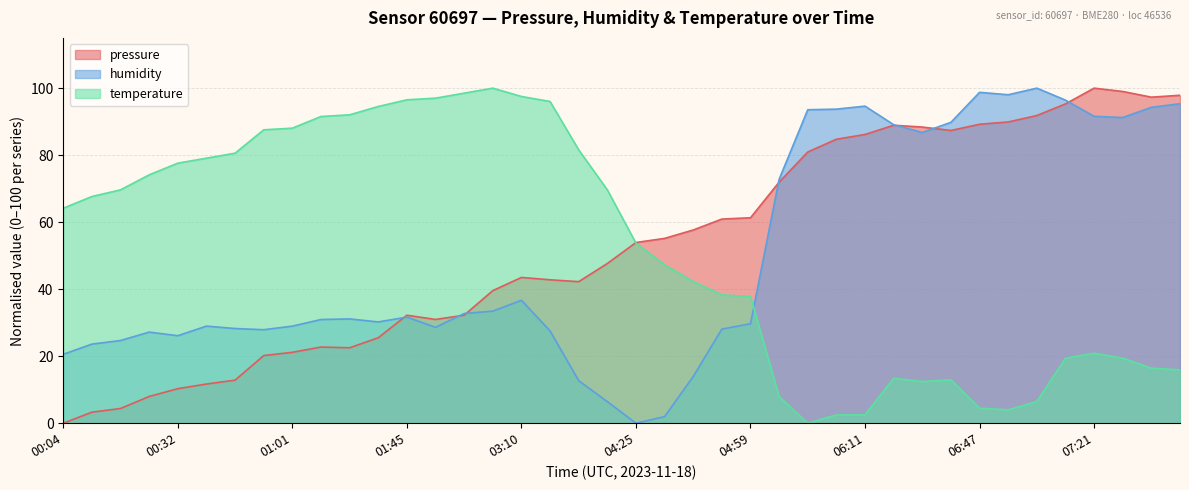

What is the label of the 36th point from the left?

07:11